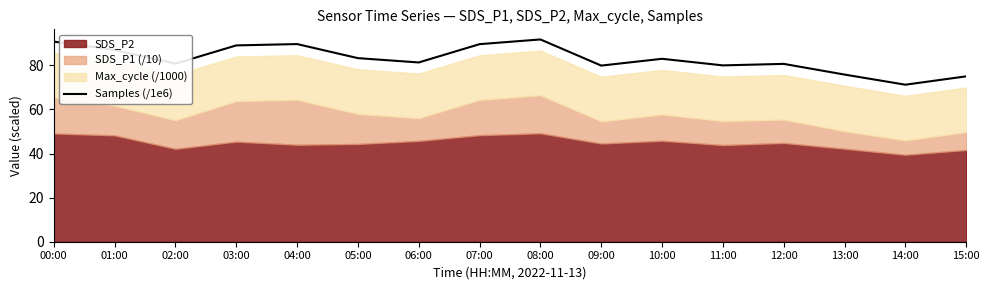

Rank the categories by value from highest to lowest.

08:00, 00:00, 04:00, 07:00, 03:00, 01:00, 05:00, 10:00, 06:00, 02:00, 12:00, 11:00, 09:00, 13:00, 15:00, 14:00